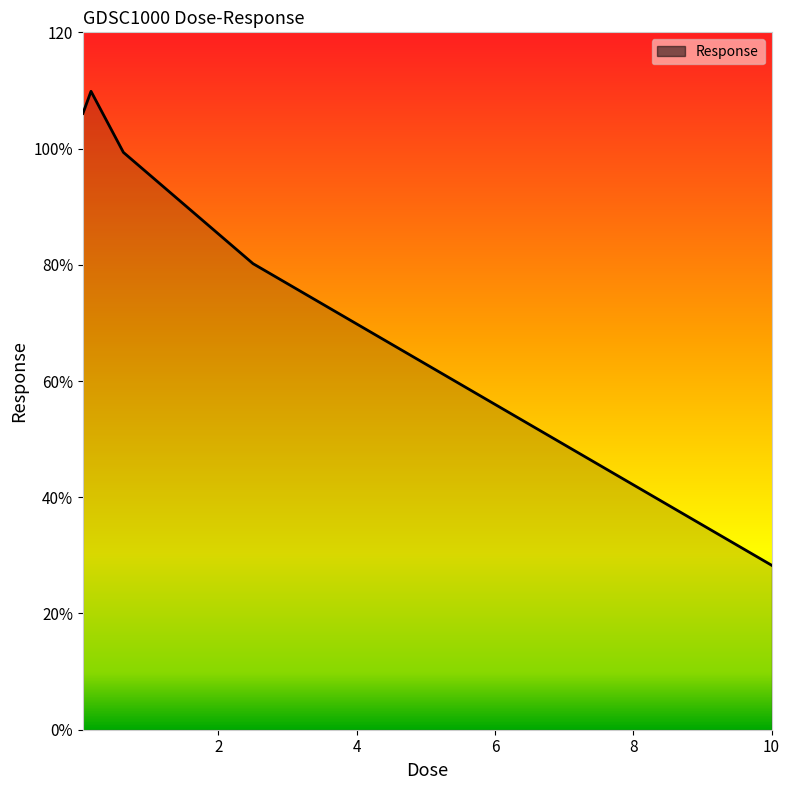

What is the sum of all values?

423.8